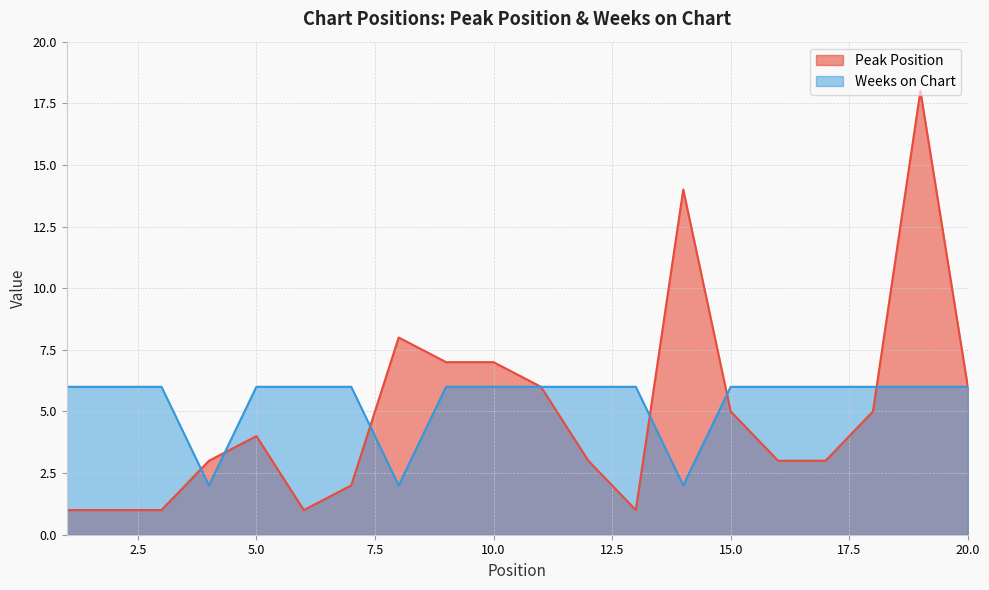

Reading left to right, transcribe all the data shown in this chart.

Peak Position: 1	1	1	3	4	1	2	8	7	7	6	3	1	14	5	3	3	5	18	6
Weeks on Chart: 6	6	6	2	6	6	6	2	6	6	6	6	6	2	6	6	6	6	6	6